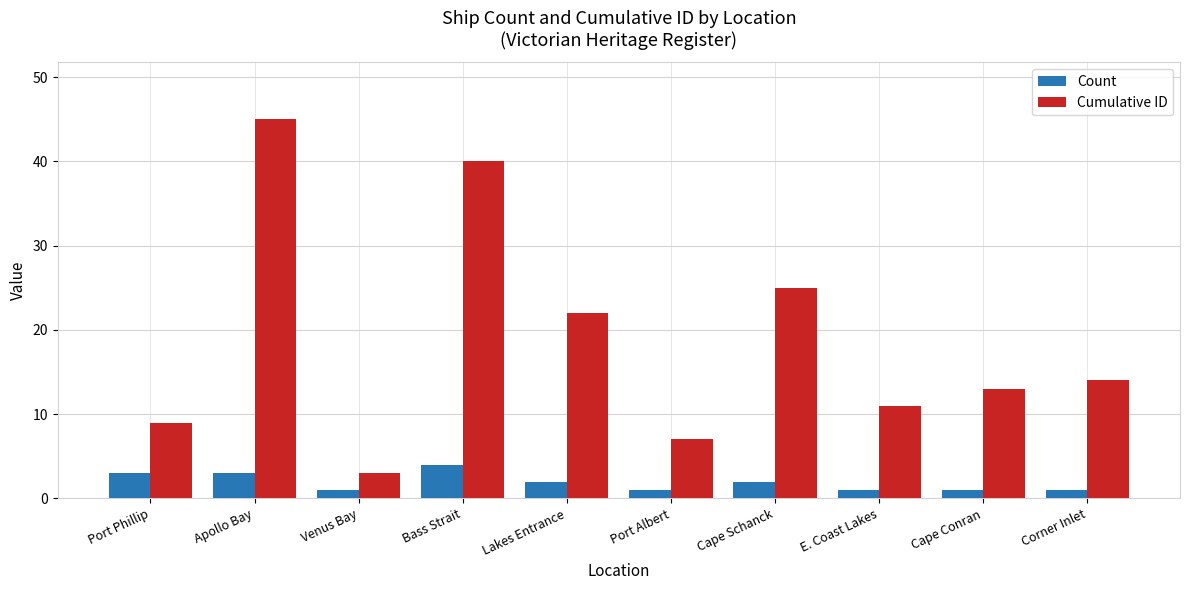

What is the spread (max minus min) of values at Venus Bay?

2